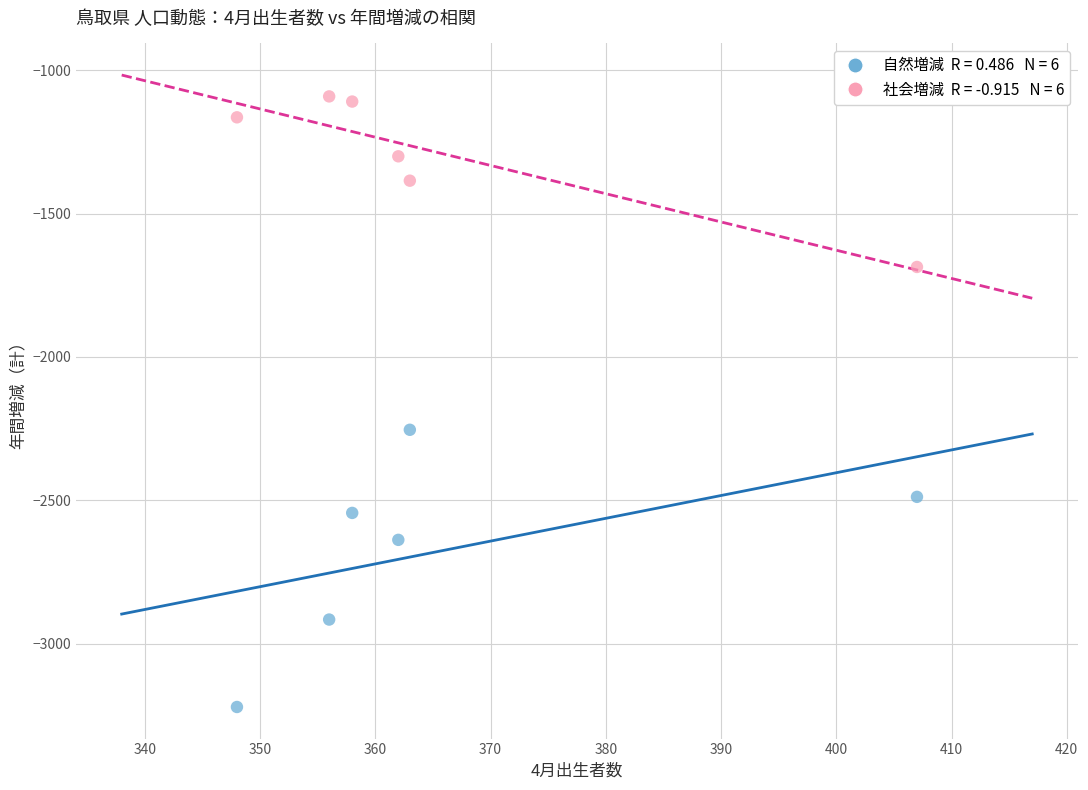

Across all series, what Y value is closest to -2156?

-2254